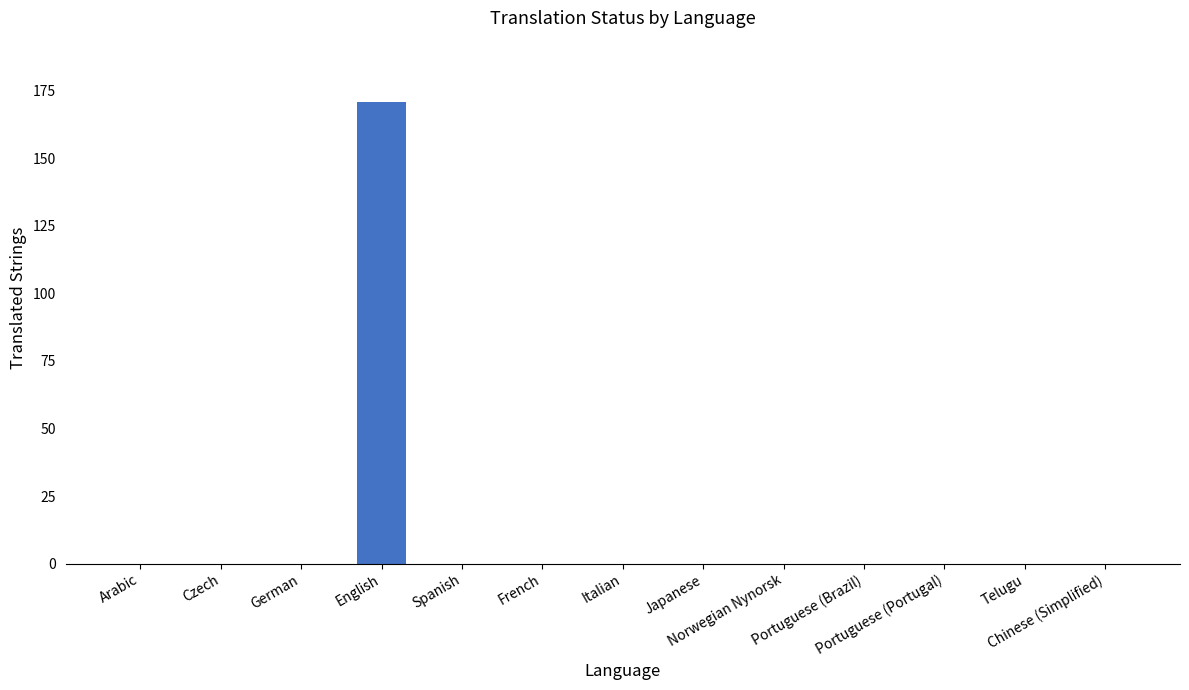

Which label corresponds to the largest value in the chart?

English